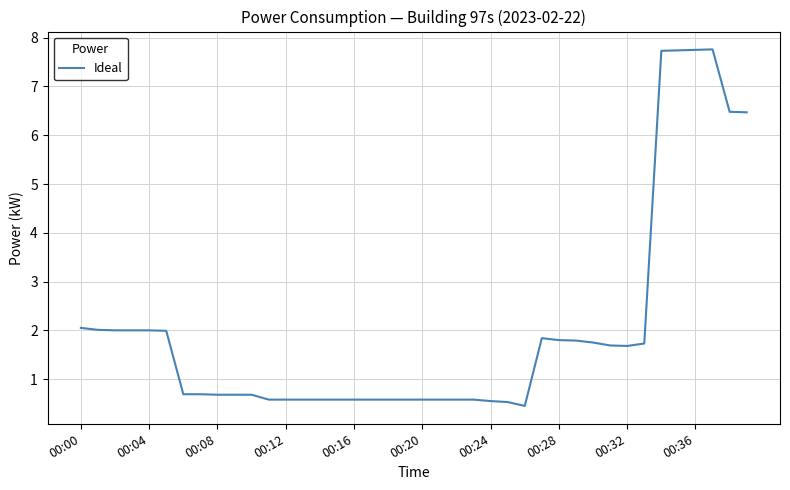

What is the maximum value shown in the chart?

7.8